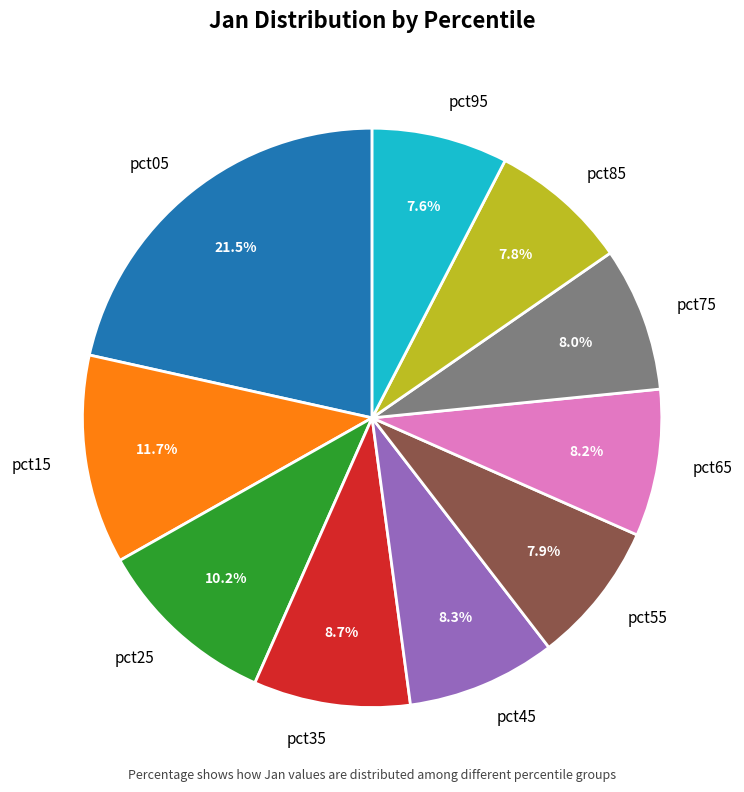

To the nearest percent, what is the difference between the largest and smallest slice percentages?

14%